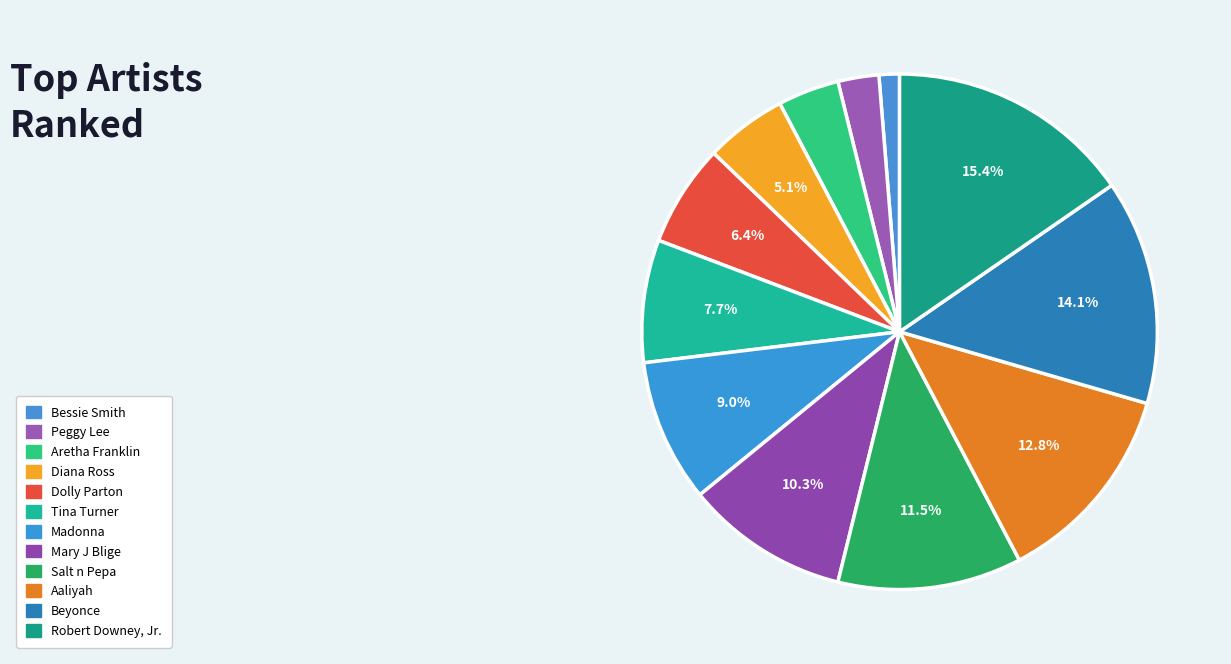

What is the largest slice in the pie chart?

Robert Downey, Jr.